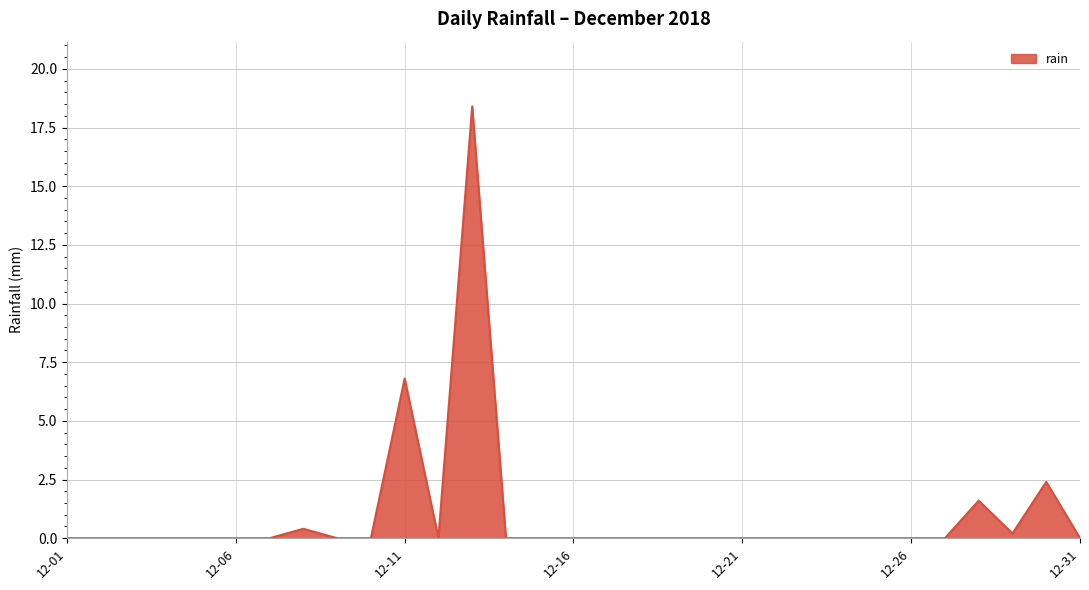

What is the difference between the maximum and minimum values?

18.4